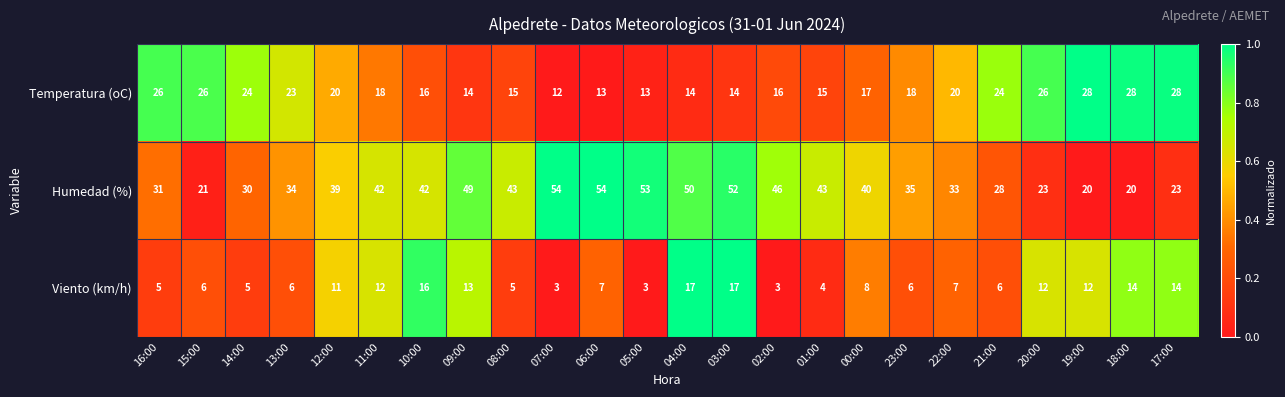

The Humedad (%) series shows 18 at 12:00. True or false?

False